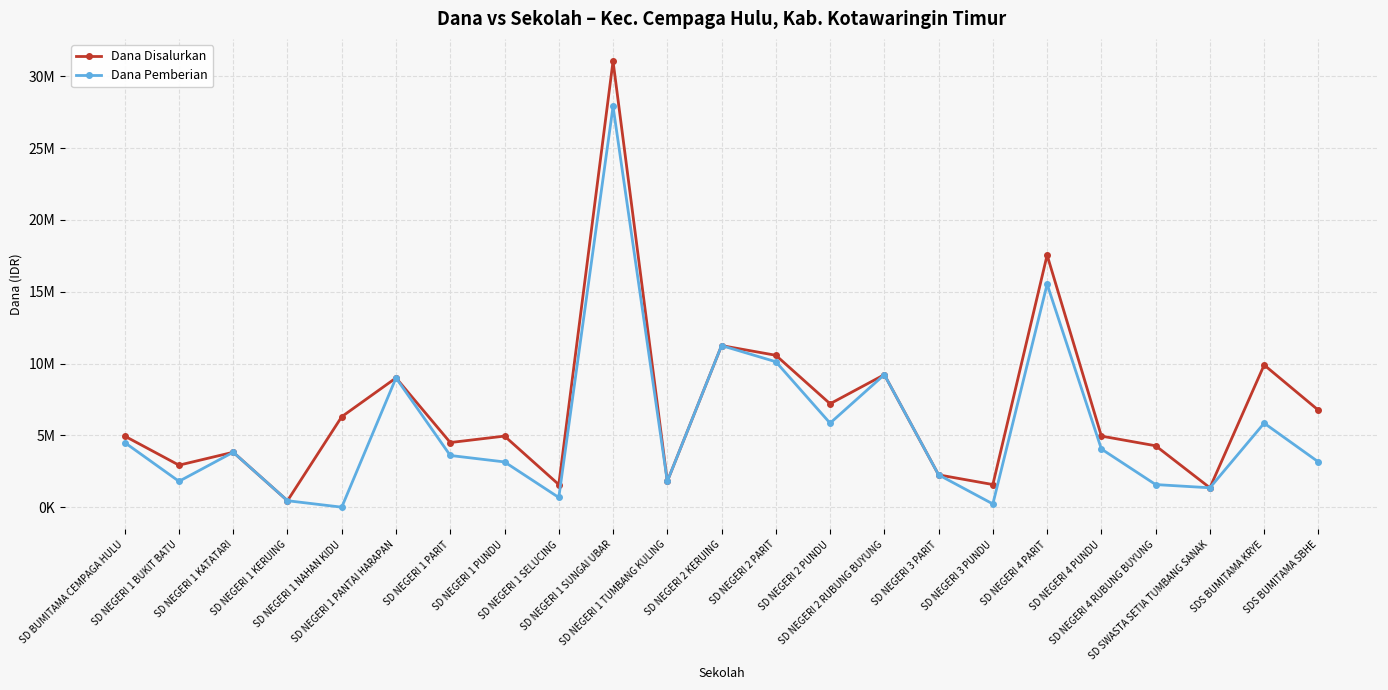

At SD NEGERI 1 KATATARI, list the series in order from smallest to largest.

Dana Disalurkan, Dana Pemberian